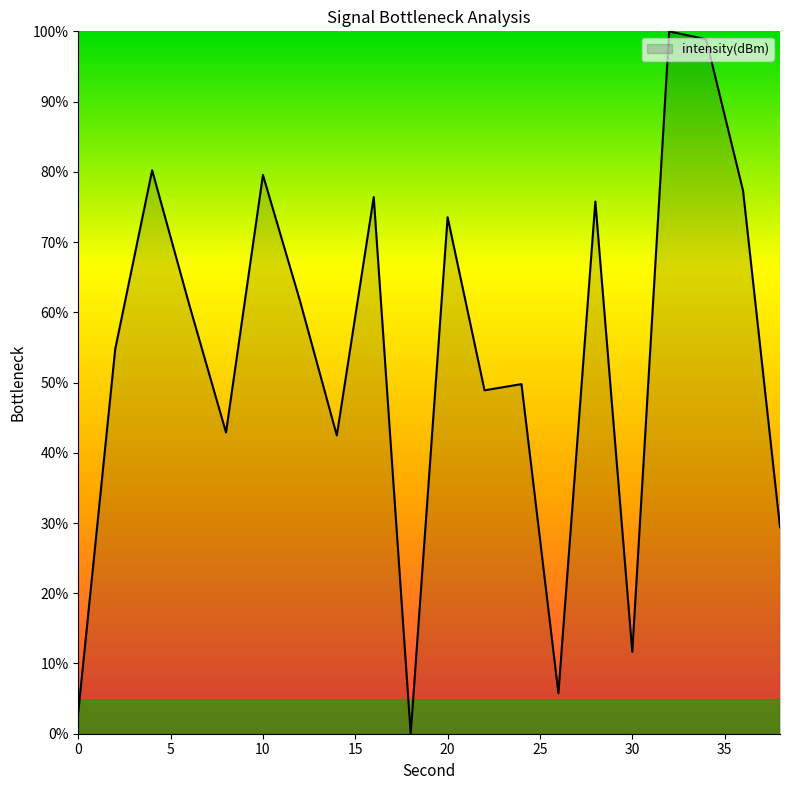

What is the greatest value displayed?

100.0